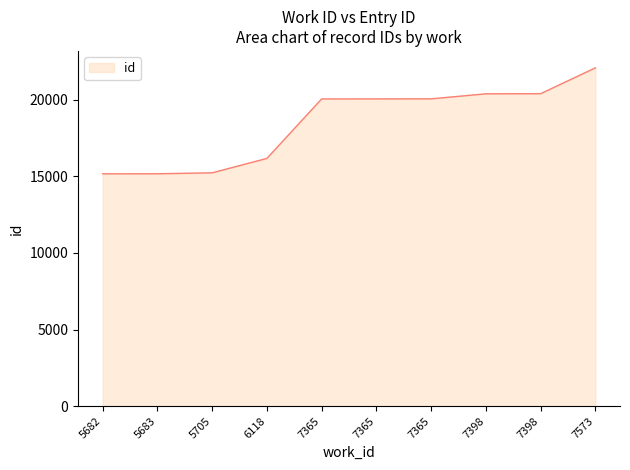

Between 5683 and 6118, which is larger?

6118